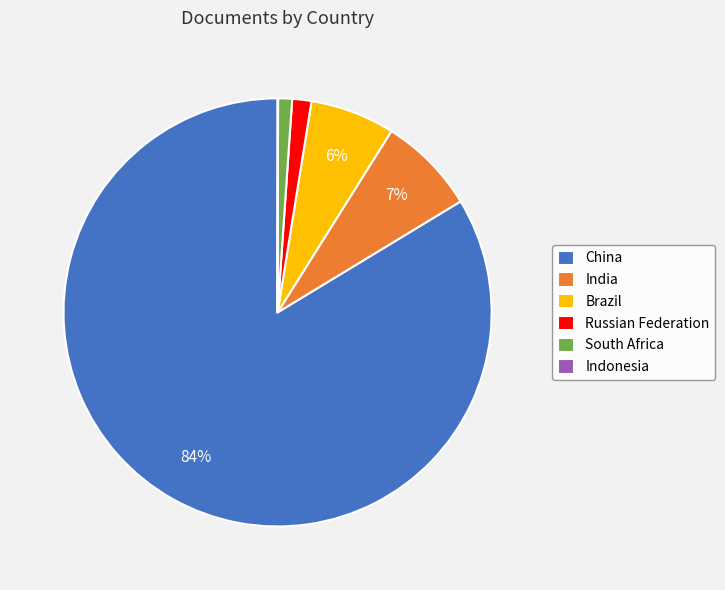

Between India and Russian Federation, which is larger?

India